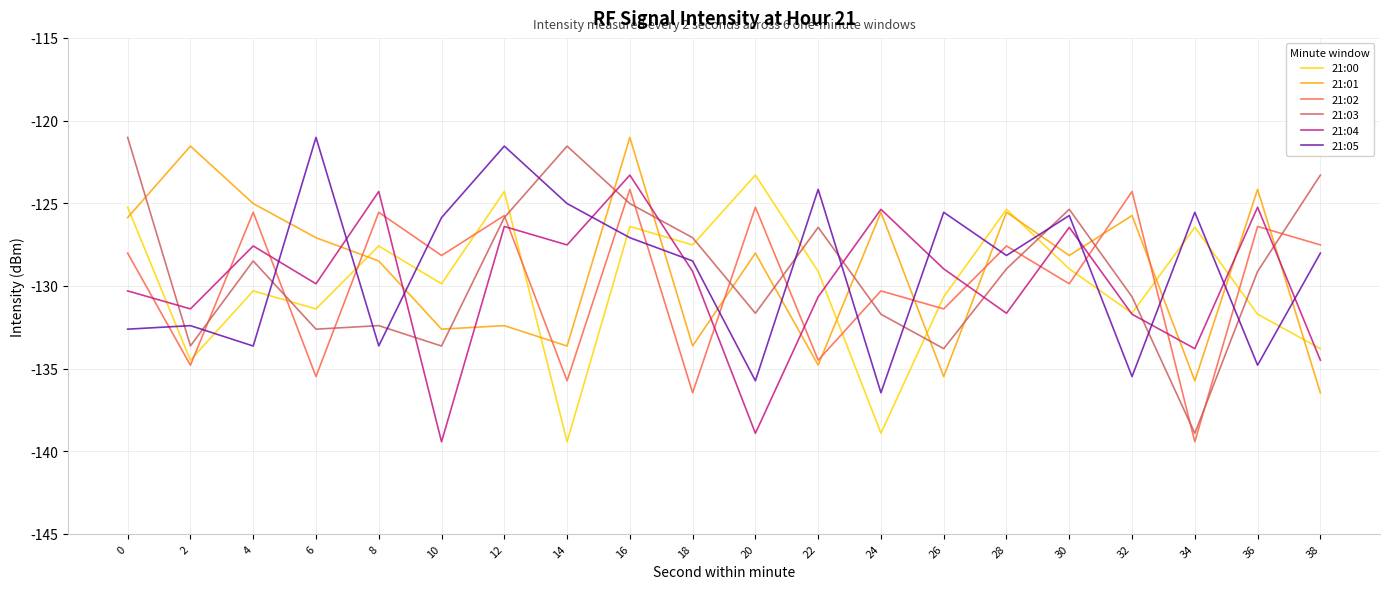

Which series has the largest range (max minus min)?

21:03